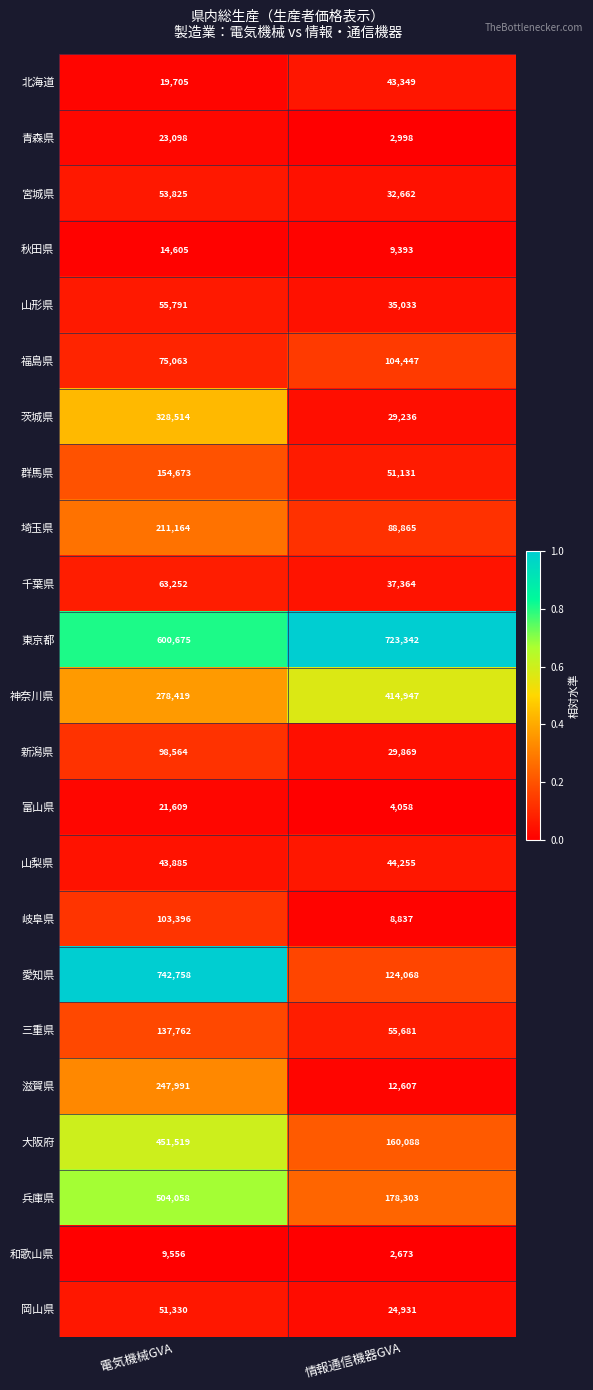

At which label does 北海道 reach its peak?

情報通信機器GVA